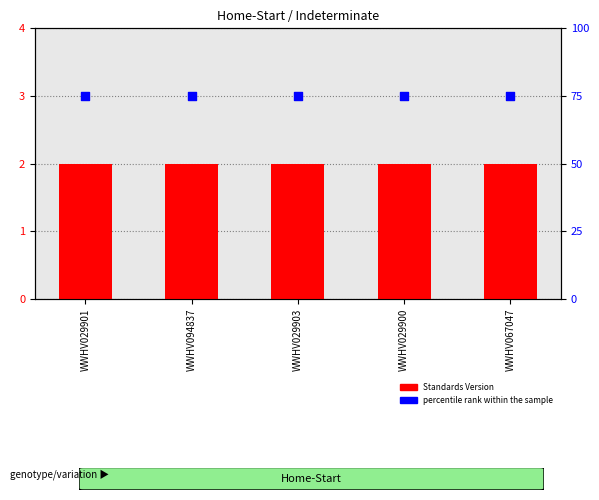

What is the total value across all series at WWHV029901?

77